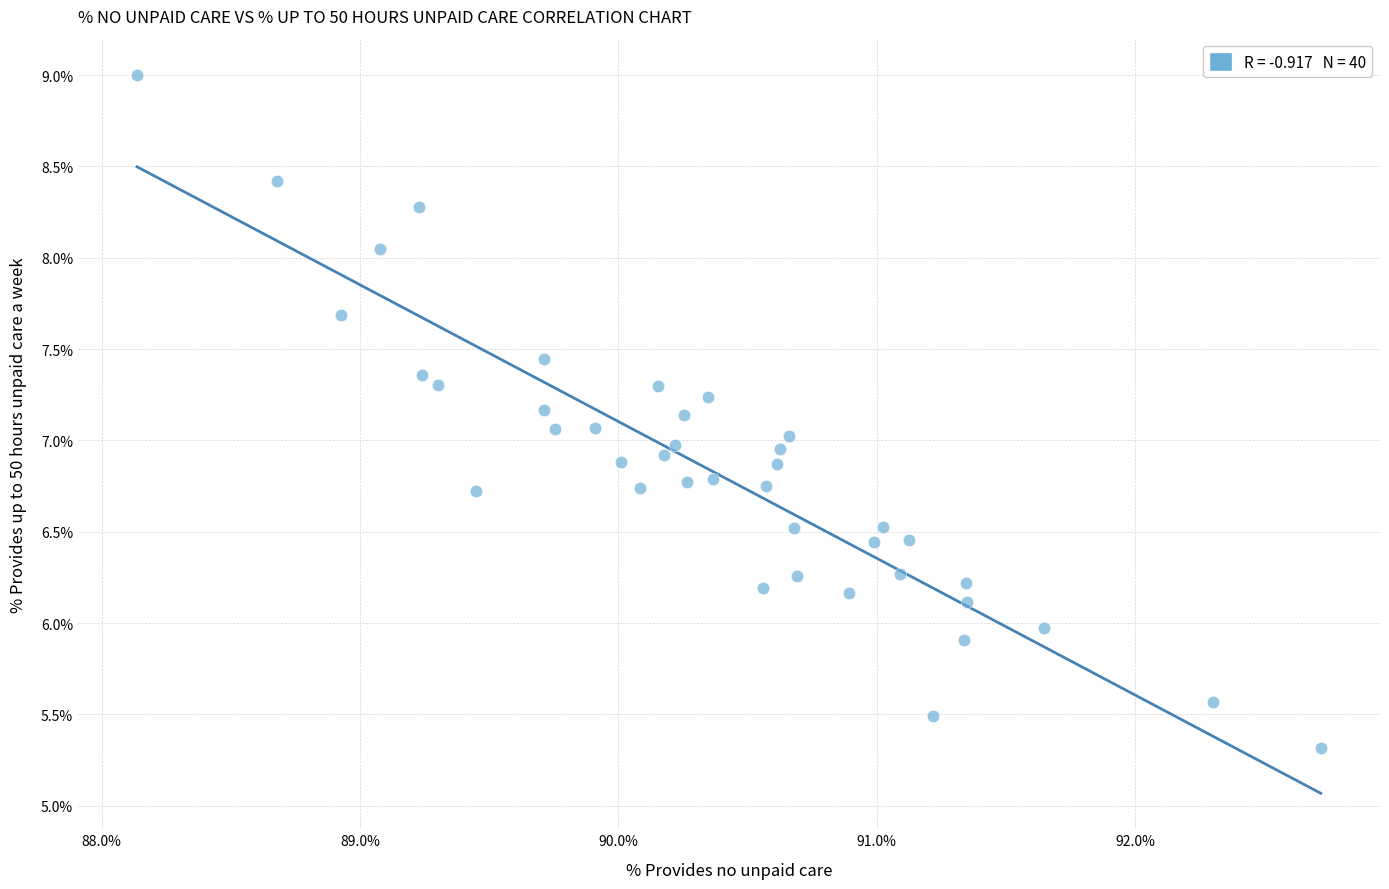

What is the range of Y values (max minus min)?

3.7